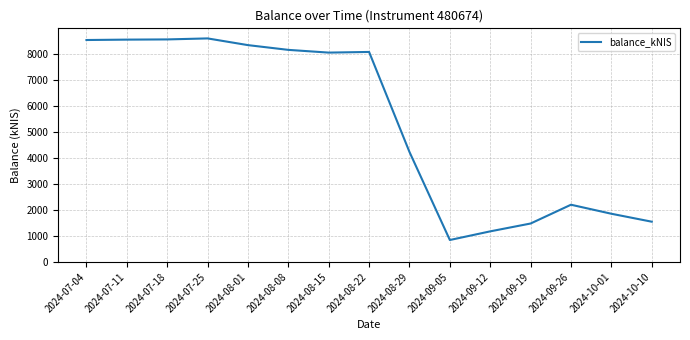

What is the difference between the values at 2024-07-04 and 2024-07-18?

22.9